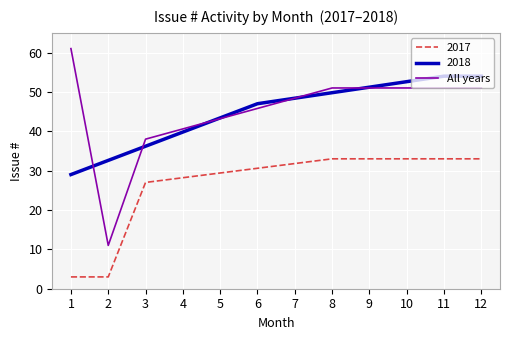

What is the highest value of the All years series?

61.0